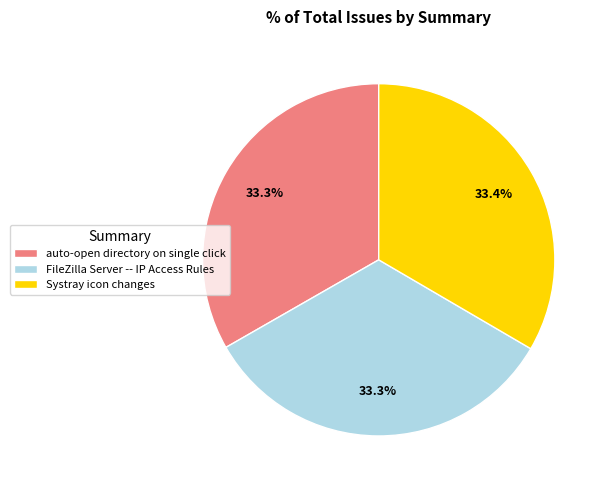

How many segments does this pie chart have?

3